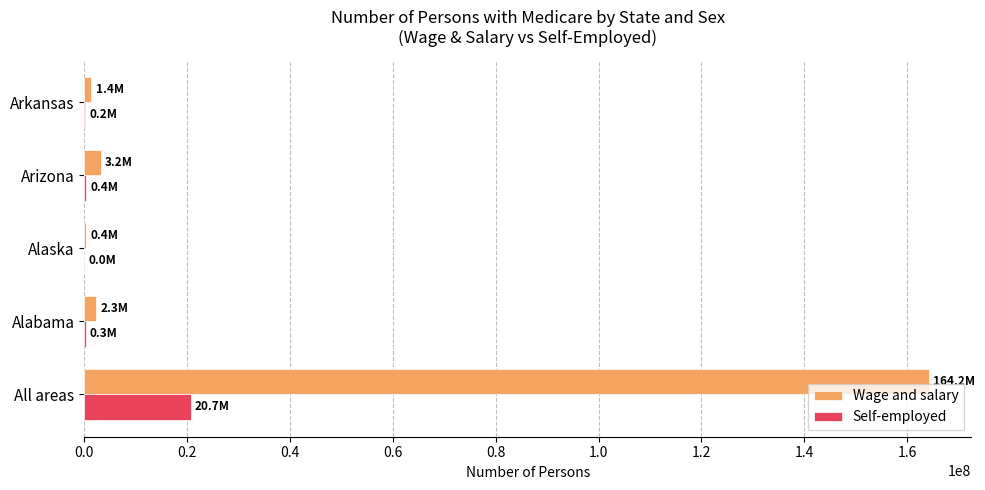

What is the sum of all Wage and salary values?

171493873